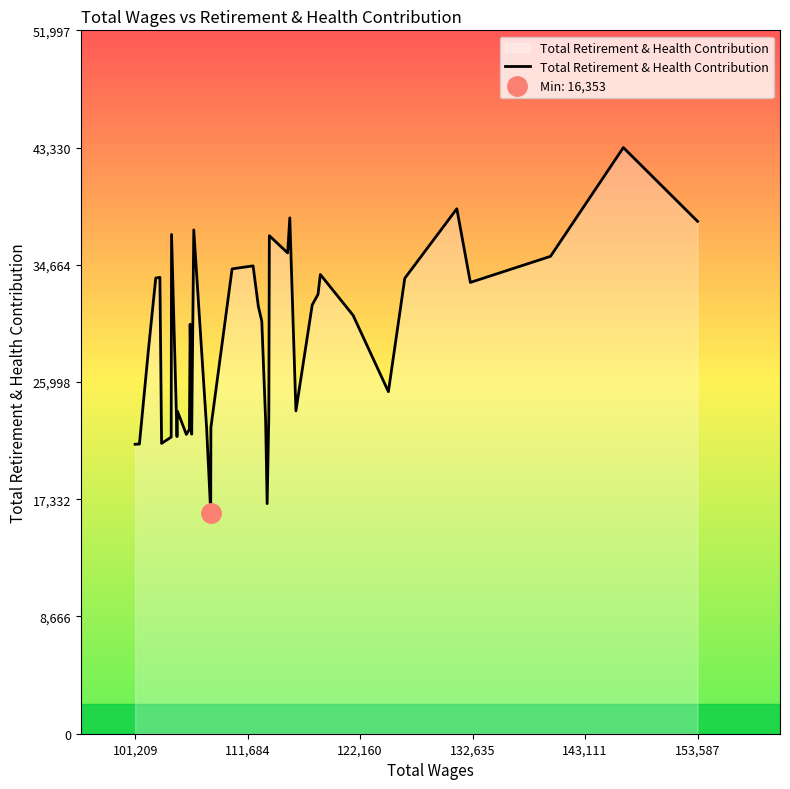

What is the smallest value displayed?

16353